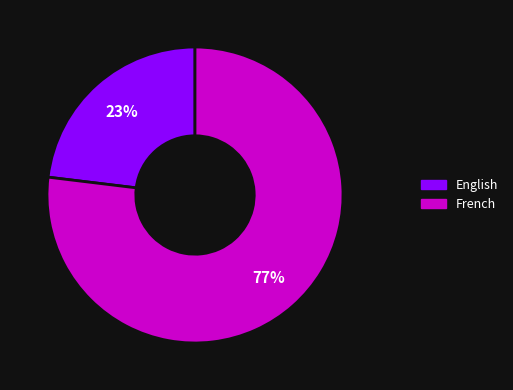

What is the ratio of the value at English to the value at French?

0.3